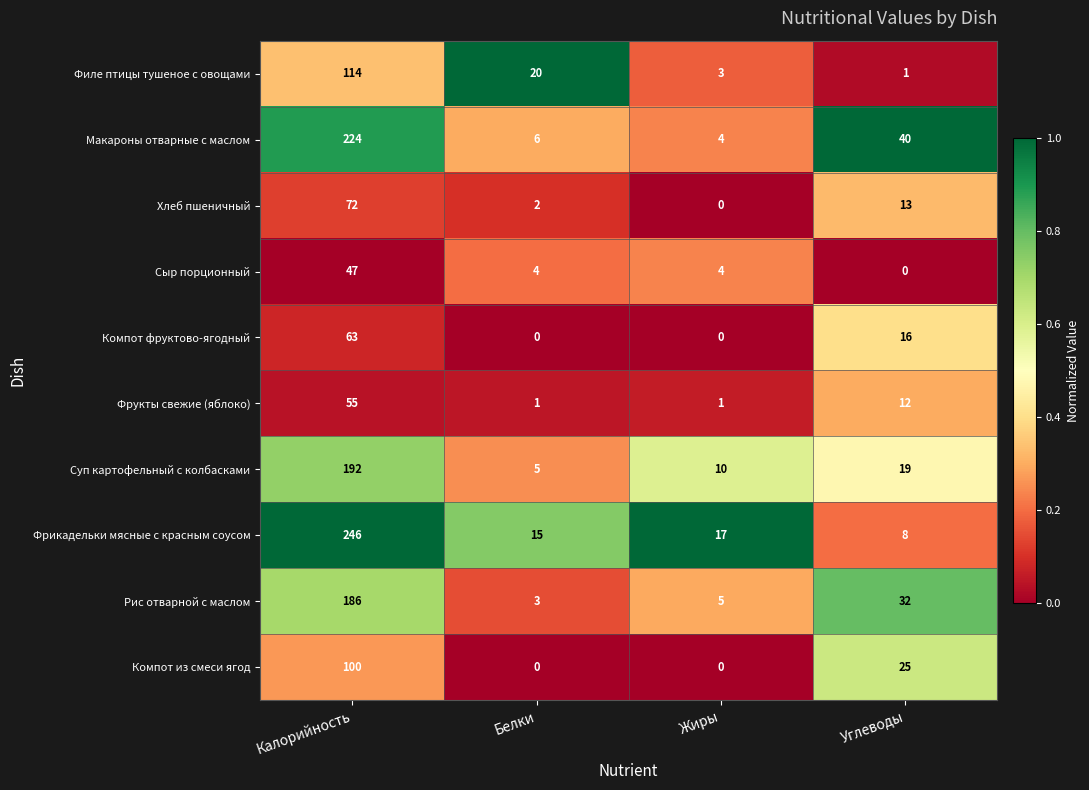

The Фрукты свежие (яблоко) series shows 90 at Калорийность. True or false?

False